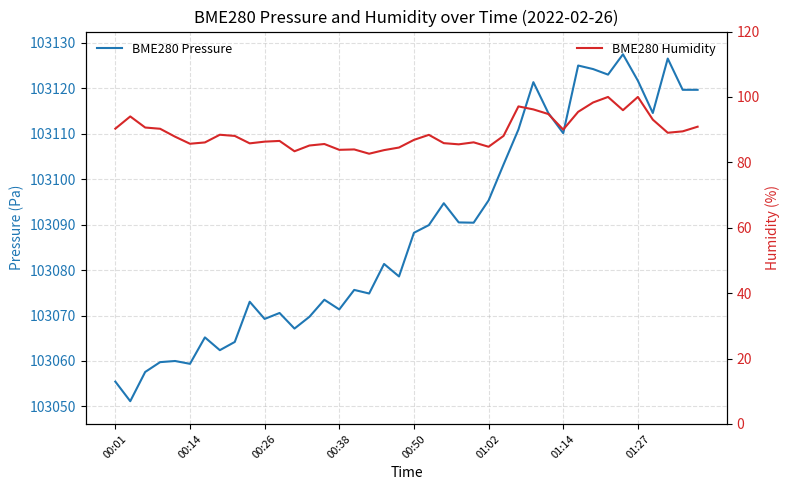

At which category is the sum across all series the highest?

34